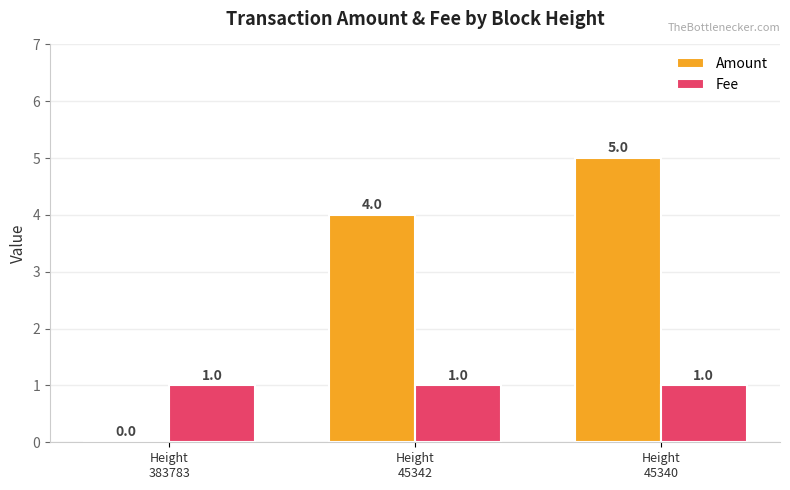

What is the sum of all Amount values?

9